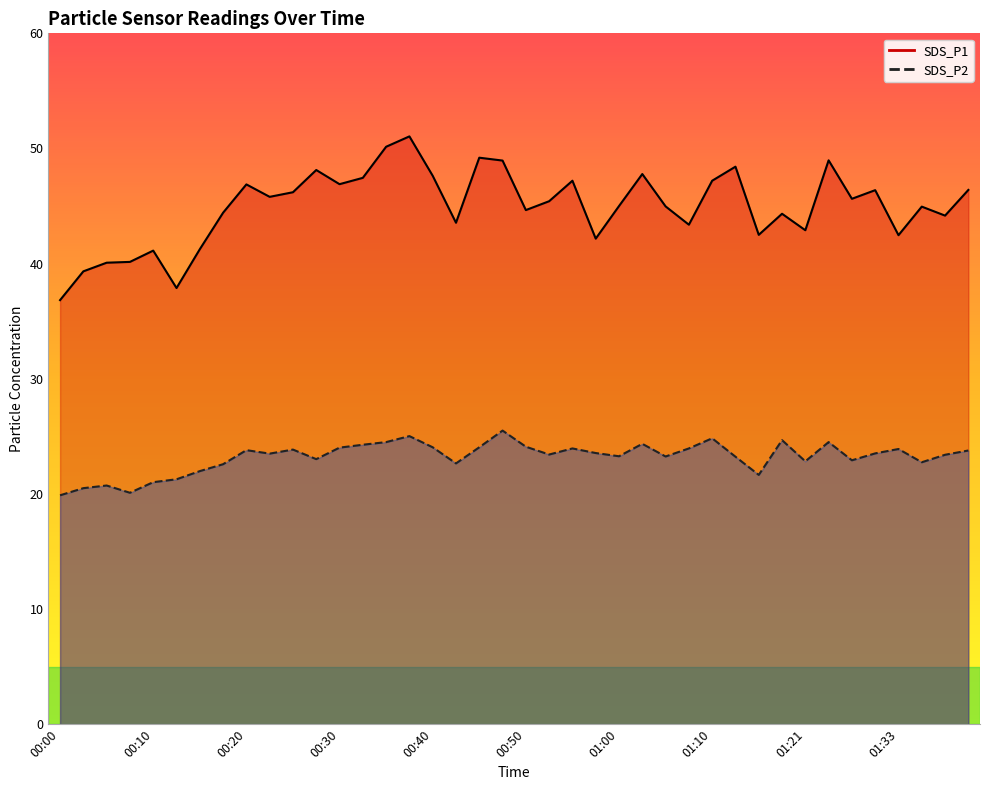

Where is the first local minimum for SDS_P2?

00:08